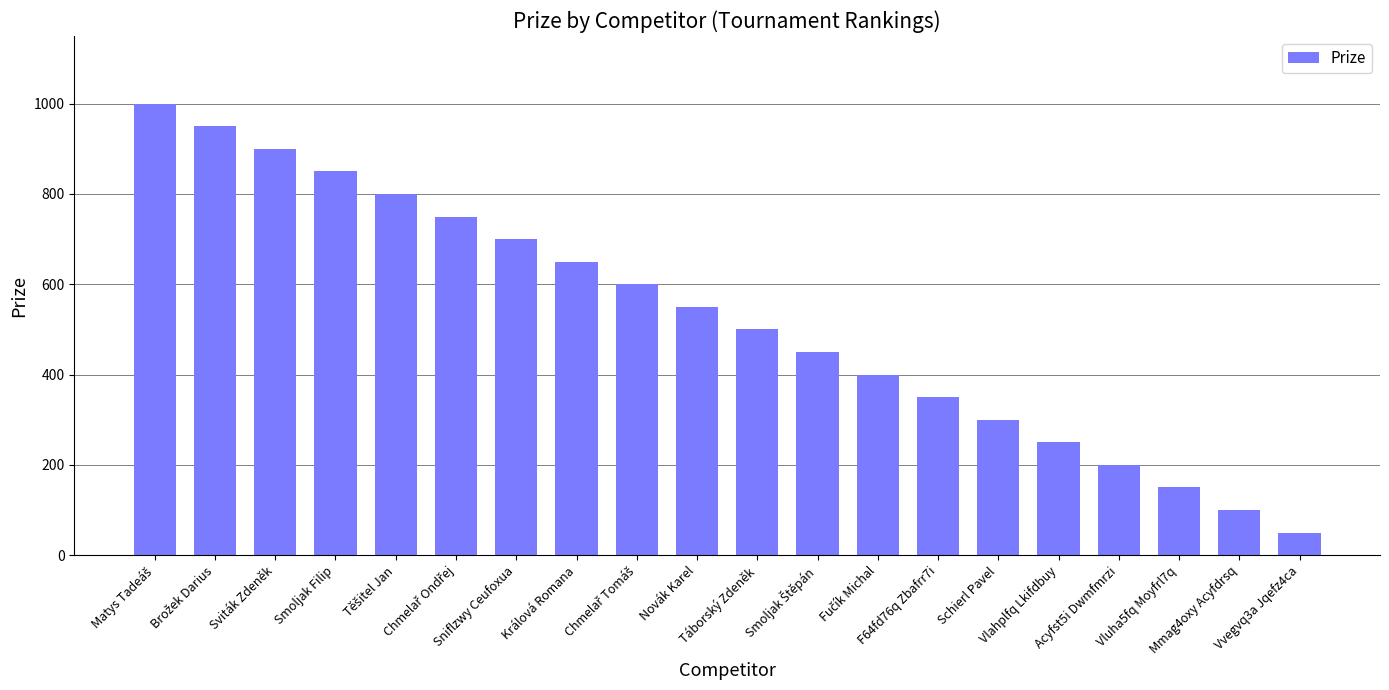

What is the value of the 4th bar from the left?

850